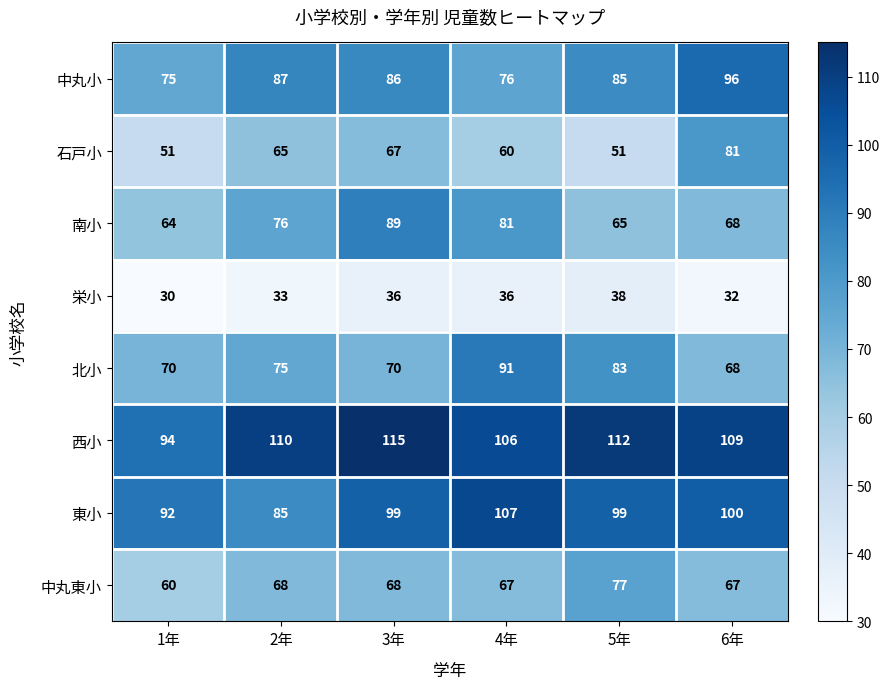

The 石戸小 series shows 65 at 2年. True or false?

True